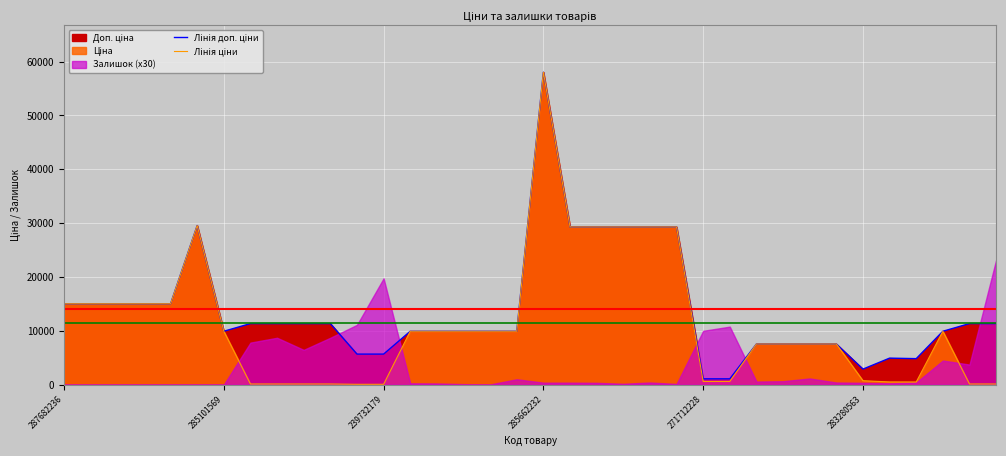

What is the sum of all Лінія ціни values?

412358.2